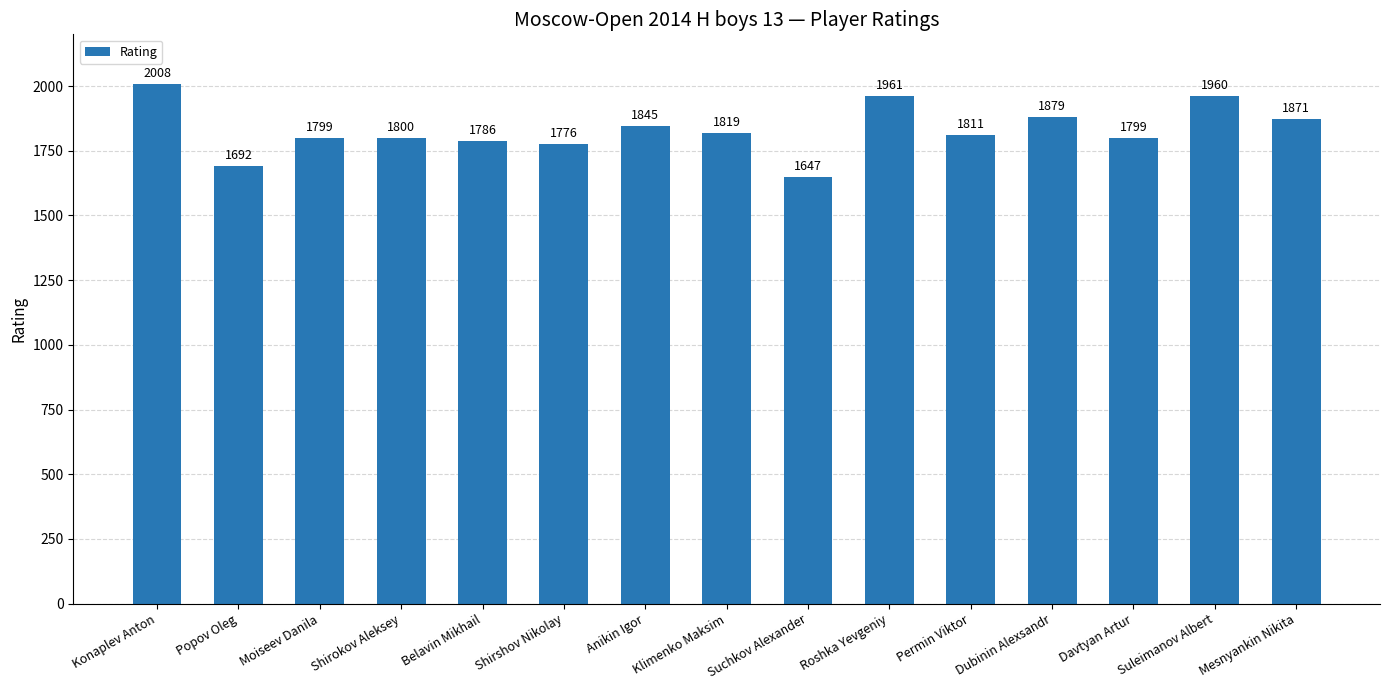

What is the label of the 7th bar from the left?

Anikin Igor